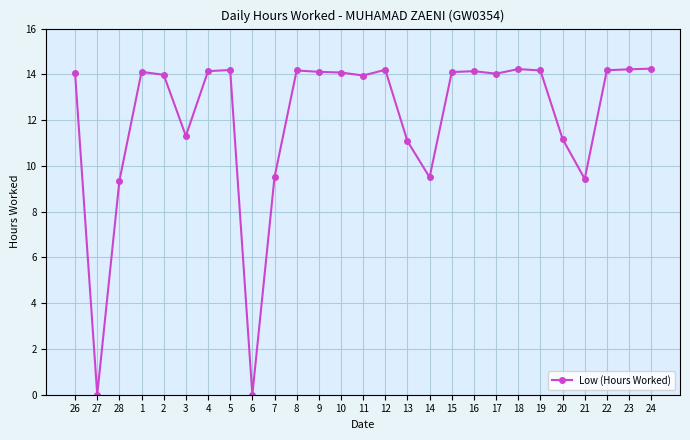

What is the label of the 23rd point from the right?

2